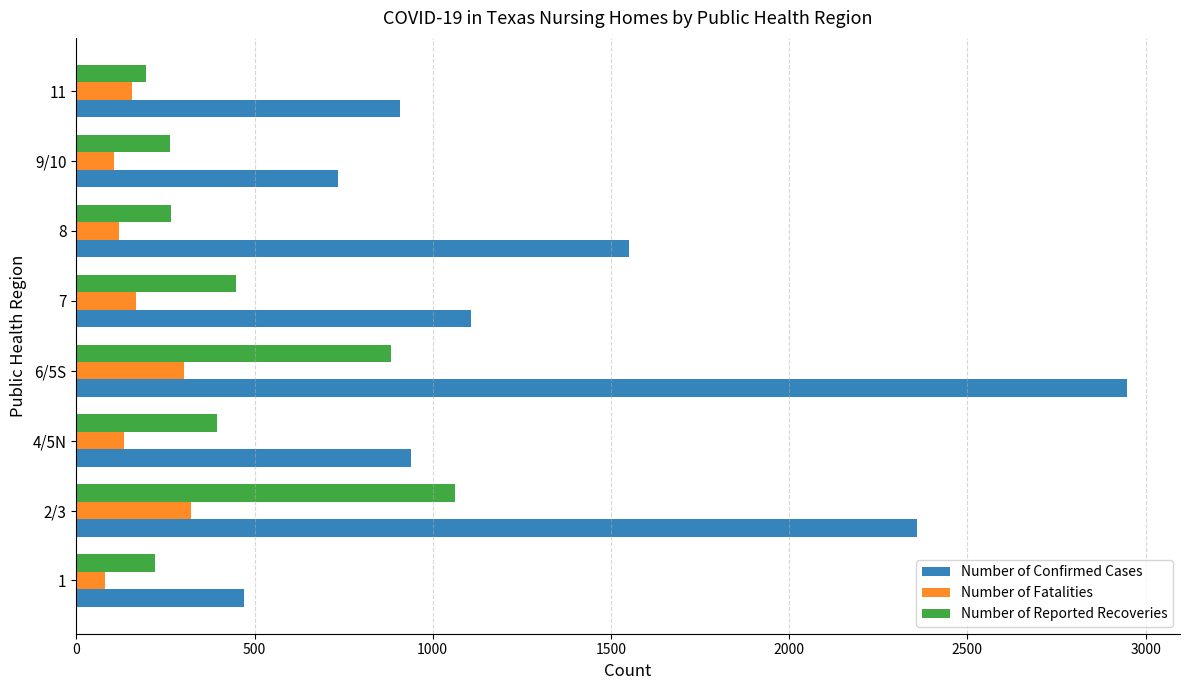

At which category is the sum across all series the highest?

6/5S